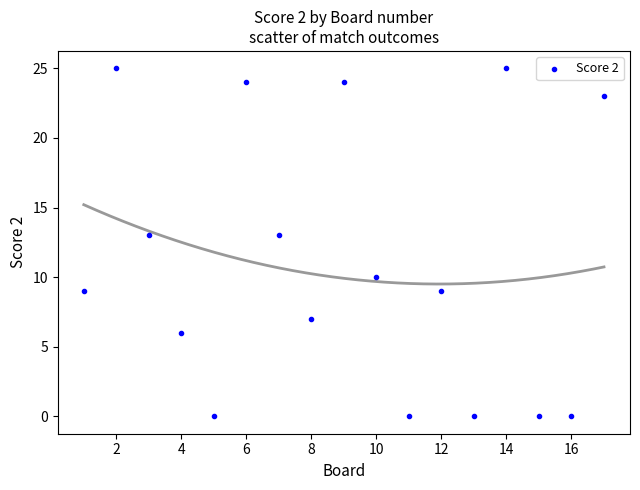

What is the range of X values (max minus min)?

16